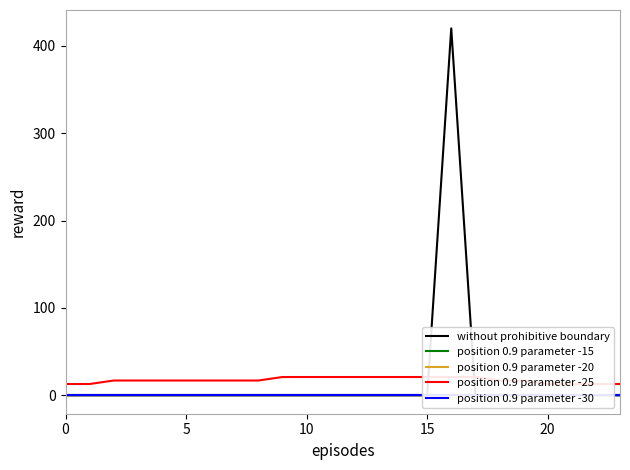

True or false: without prohibitive boundary and position 0.9 parameter -30 intersect in this chart.

False